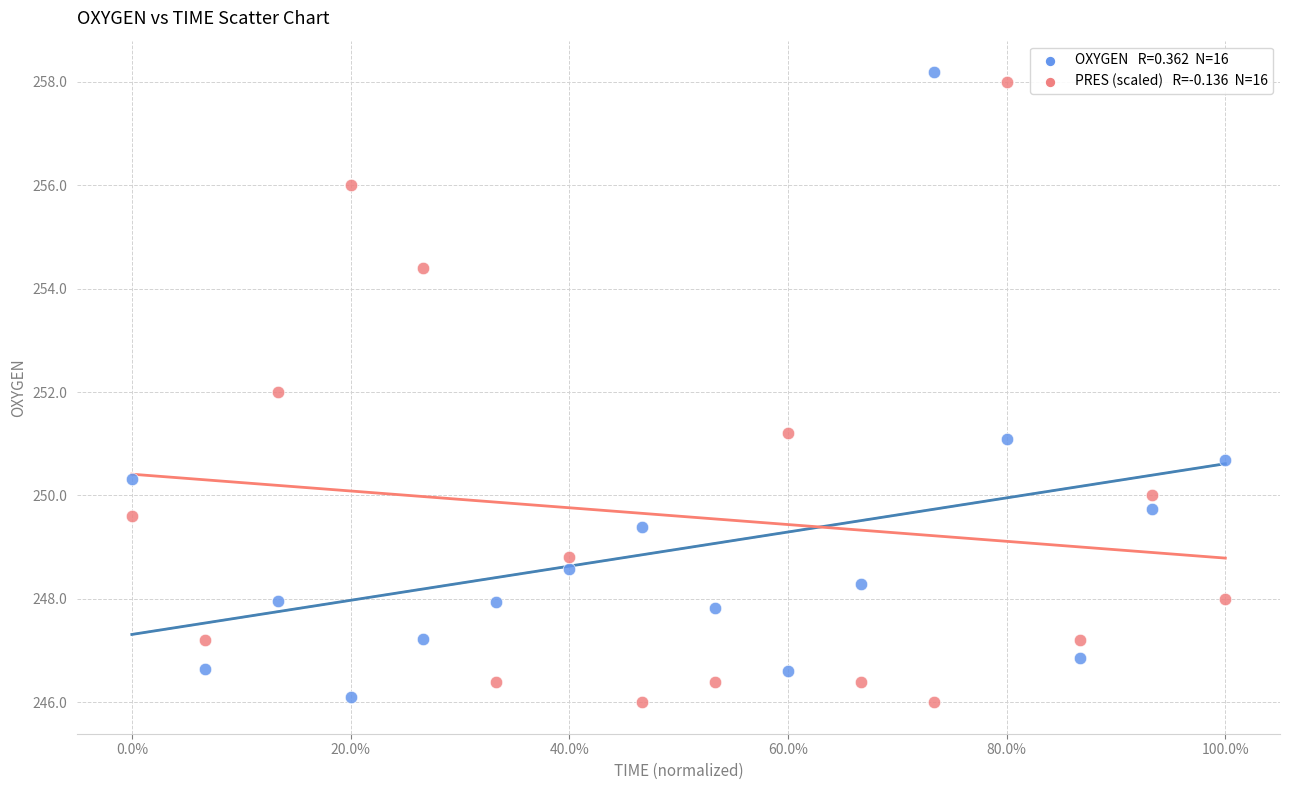

Across all data points, what is the range of X values (max minus min)?

1.0